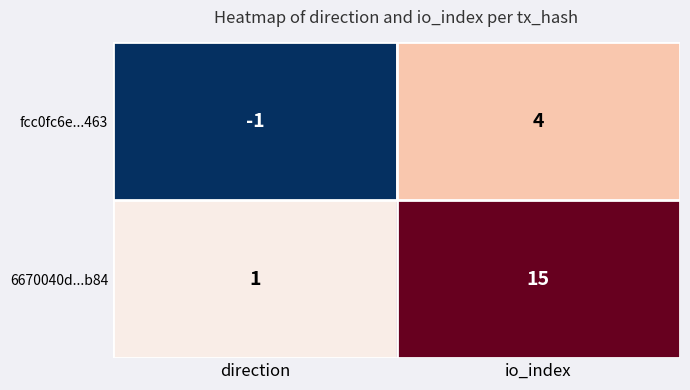

Between direction and io_index, which series saw the biggest shift?

6670040d...b84